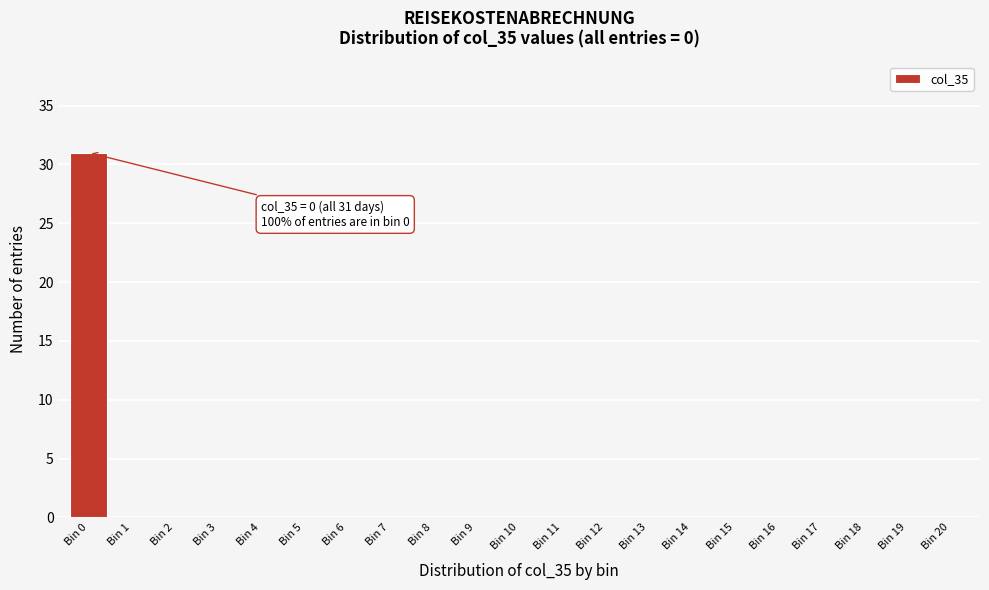

Reading left to right, what are all the values shown in this chart?

Bin 0=31	Bin 1=0	Bin 2=0	Bin 3=0	Bin 4=0	Bin 5=0	Bin 6=0	Bin 7=0	Bin 8=0	Bin 9=0	Bin 10=0	Bin 11=0	Bin 12=0	Bin 13=0	Bin 14=0	Bin 15=0	Bin 16=0	Bin 17=0	Bin 18=0	Bin 19=0	Bin 20=0